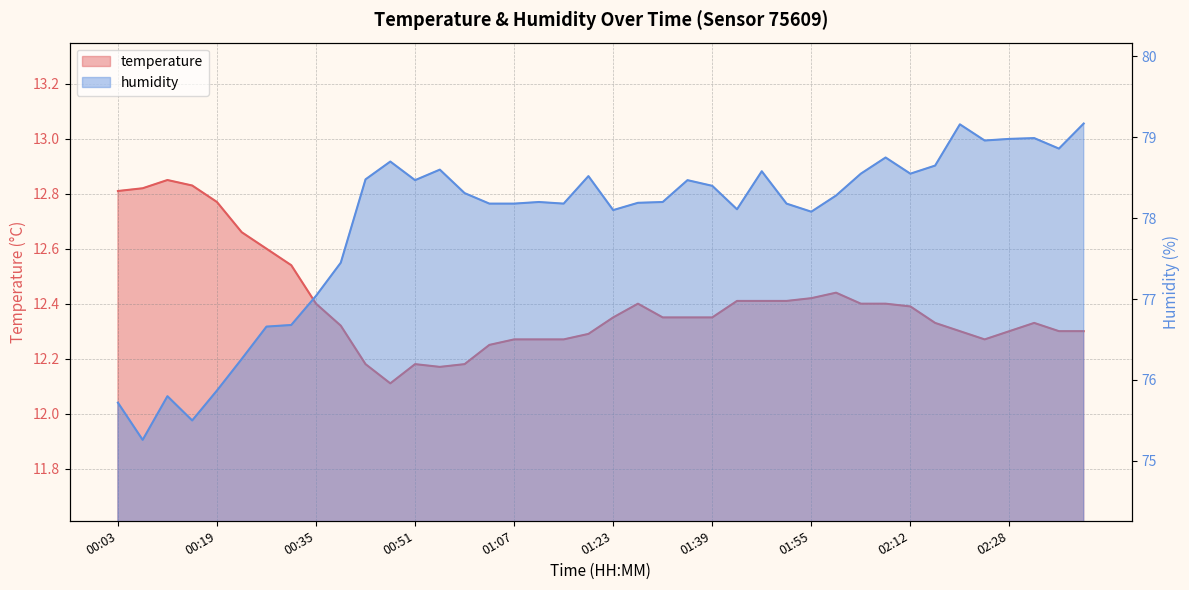

What is the maximum value shown in the chart?

79.2